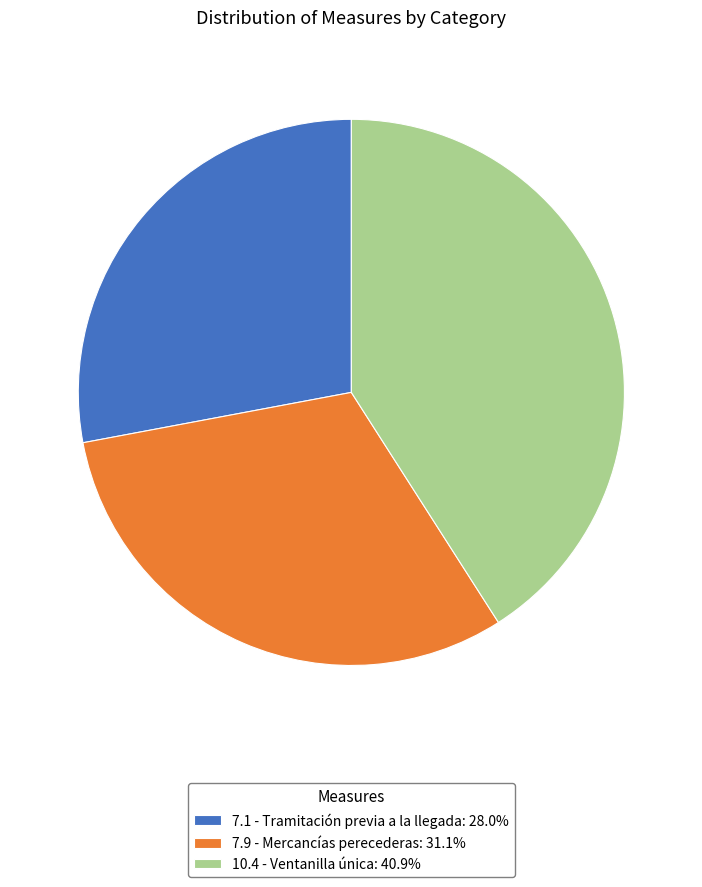

Is it true that 7.1 - Tramitación previa a la llegada is 21% of the pie?

False